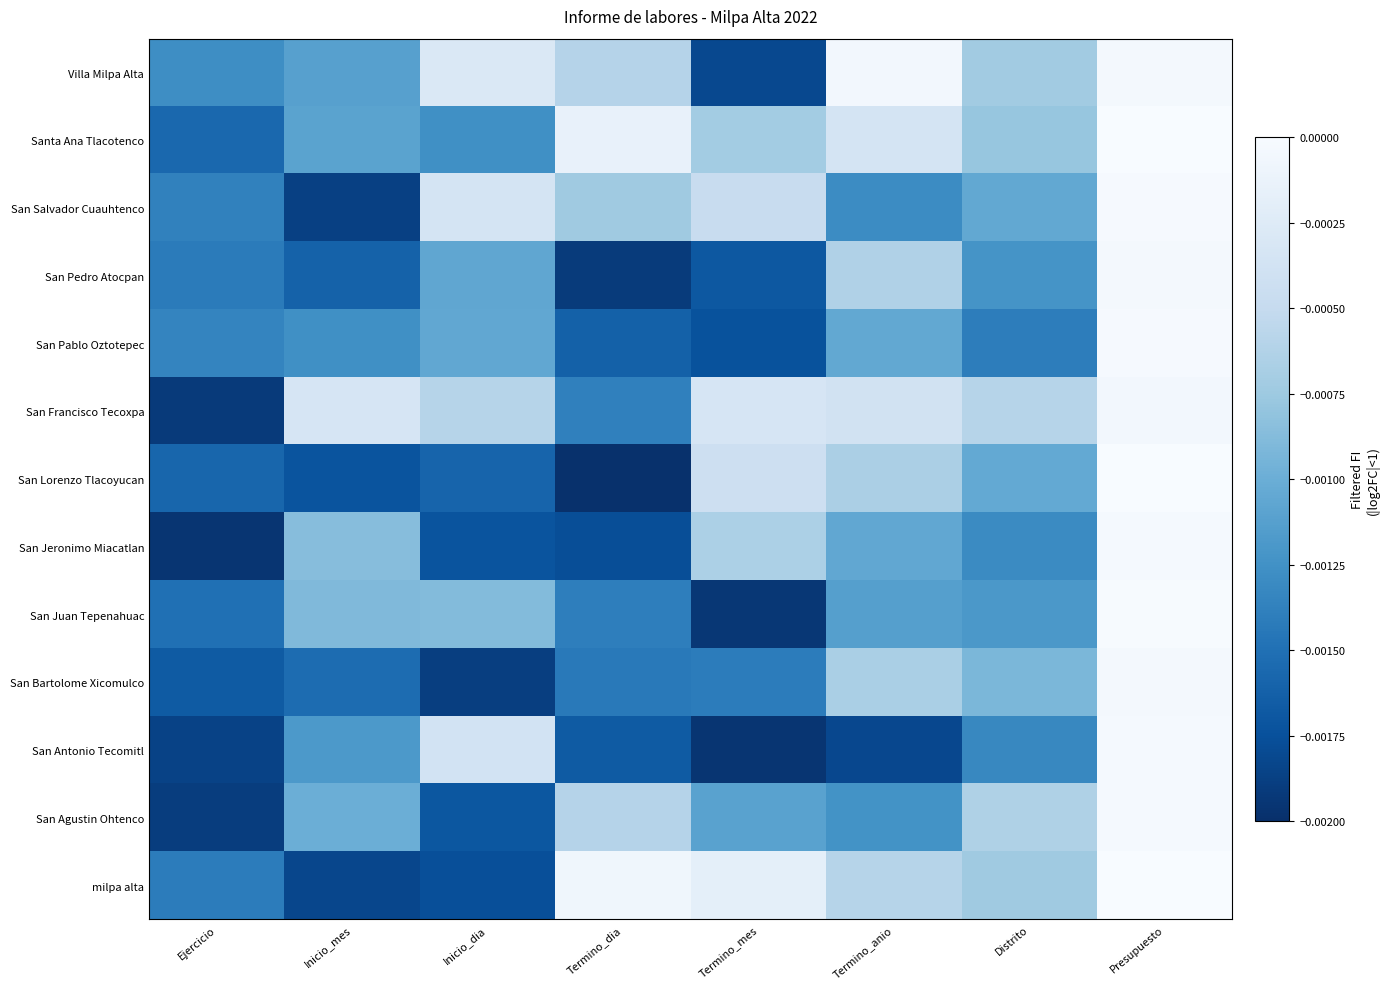

Which series has the largest total across all categories?

San Francisco Tecoxpa